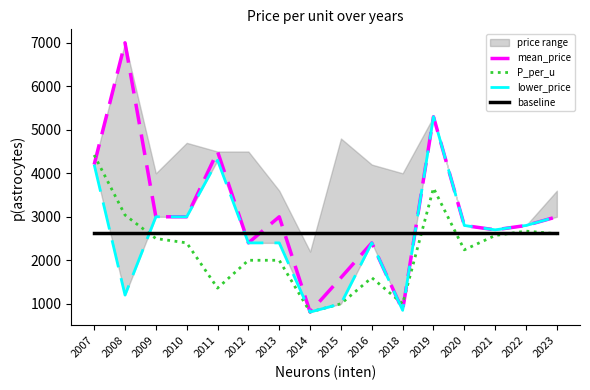

Where is the first local minimum for lower_price?

2008